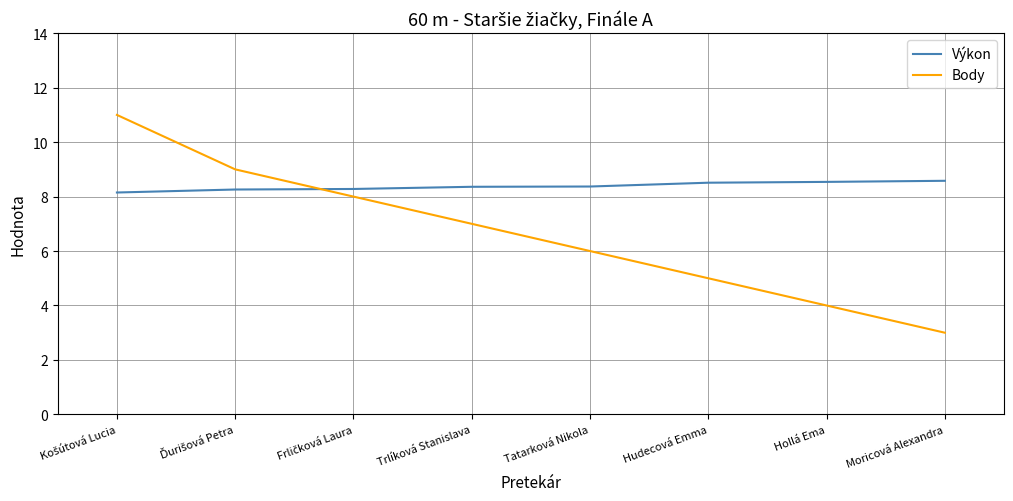

Which series has the largest range (max minus min)?

Body